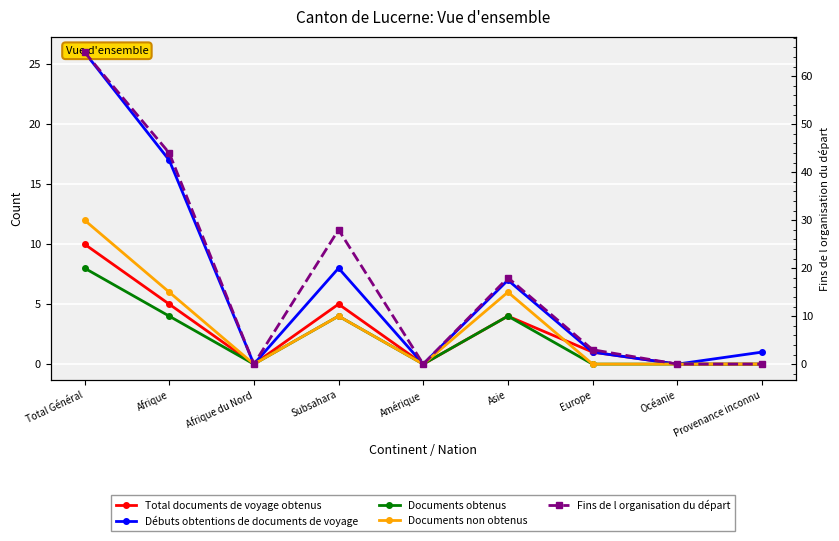

At which category is the sum across all series the highest?

Total Général